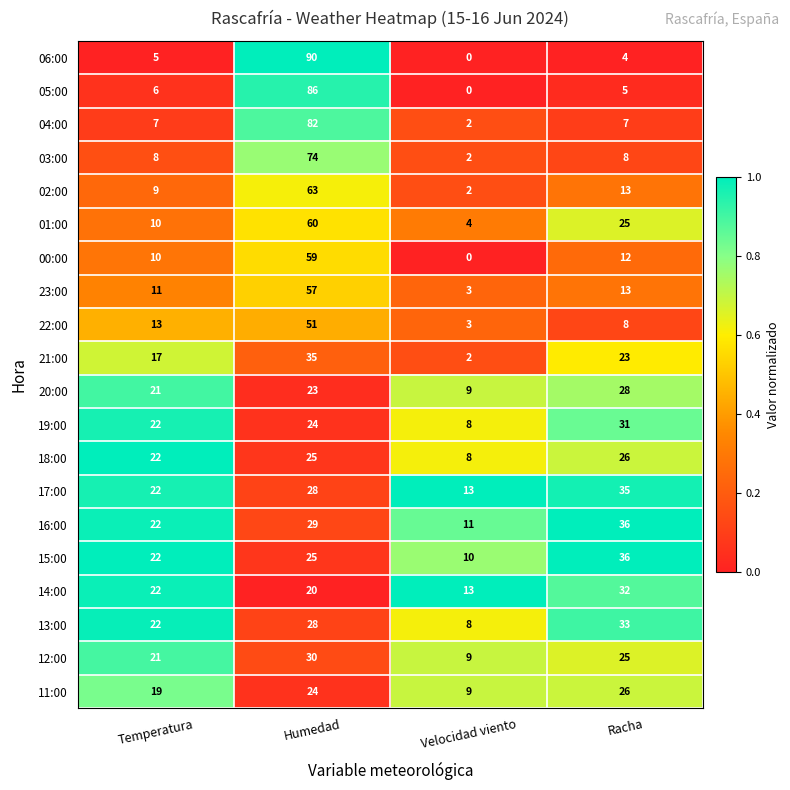

At which label does 23:00 first exceed 13?

Humedad